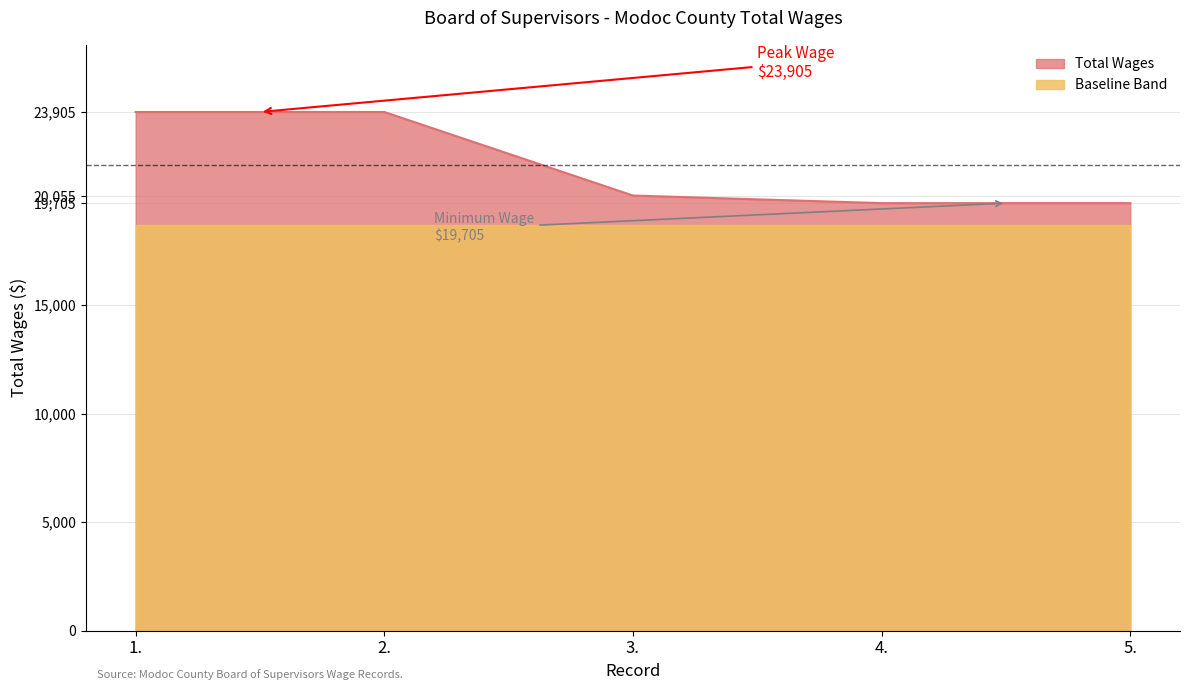

List the labels in order of value, smallest first.

4., 5., 3., 1., 2.